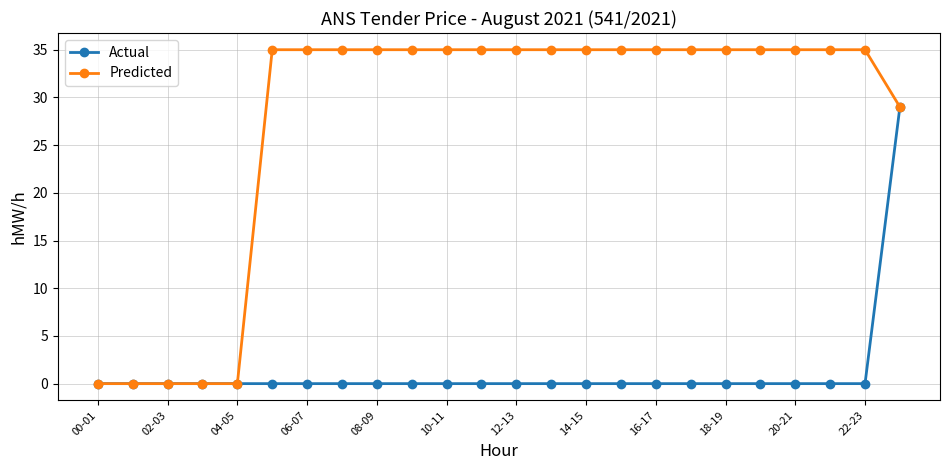

What are all the series names shown in the legend?

Actual, Predicted